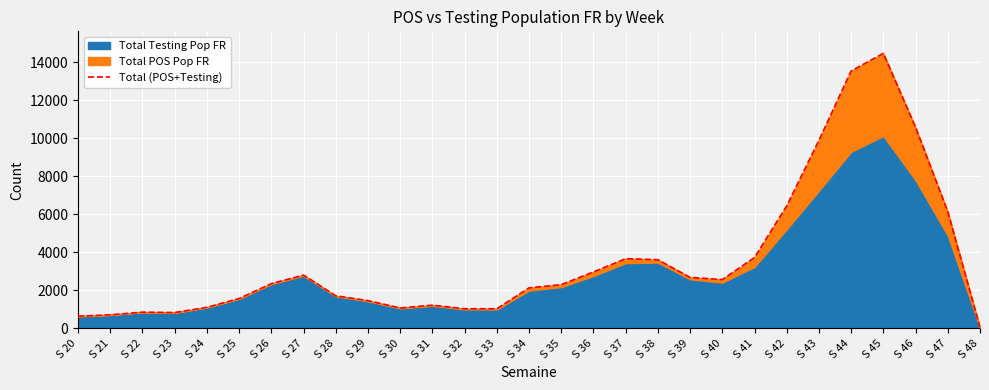

Is it true that the value at S 25 is 1571?

True